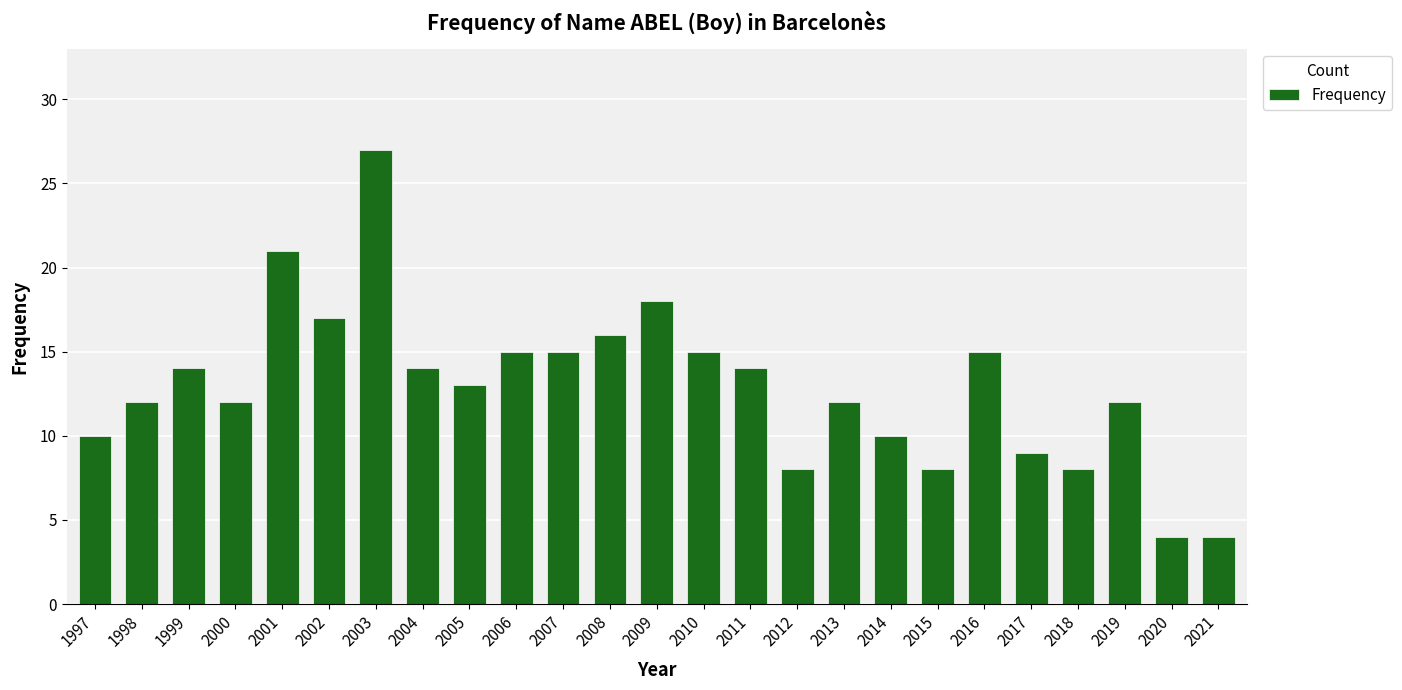

Reading left to right, list all the values displayed in this chart.

1997=10	1998=12	1999=14	2000=12	2001=21	2002=17	2003=27	2004=14	2005=13	2006=15	2007=15	2008=16	2009=18	2010=15	2011=14	2012=8	2013=12	2014=10	2015=8	2016=15	2017=9	2018=8	2019=12	2020=4	2021=4